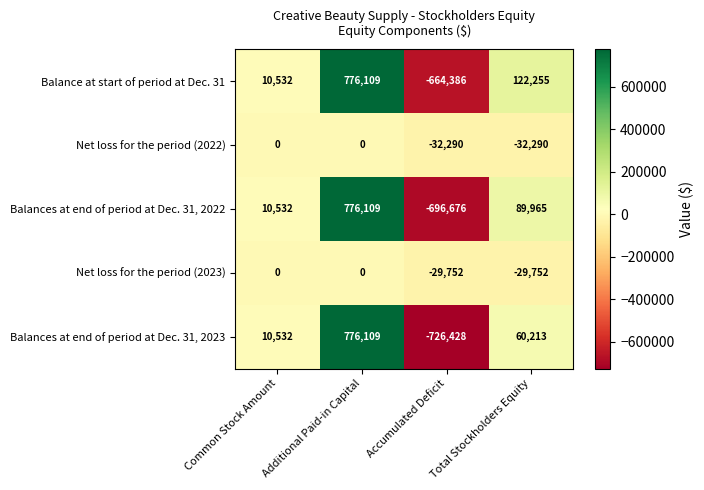

What is the lowest value of the Balance at start of period at Dec. 31 series?

-664386